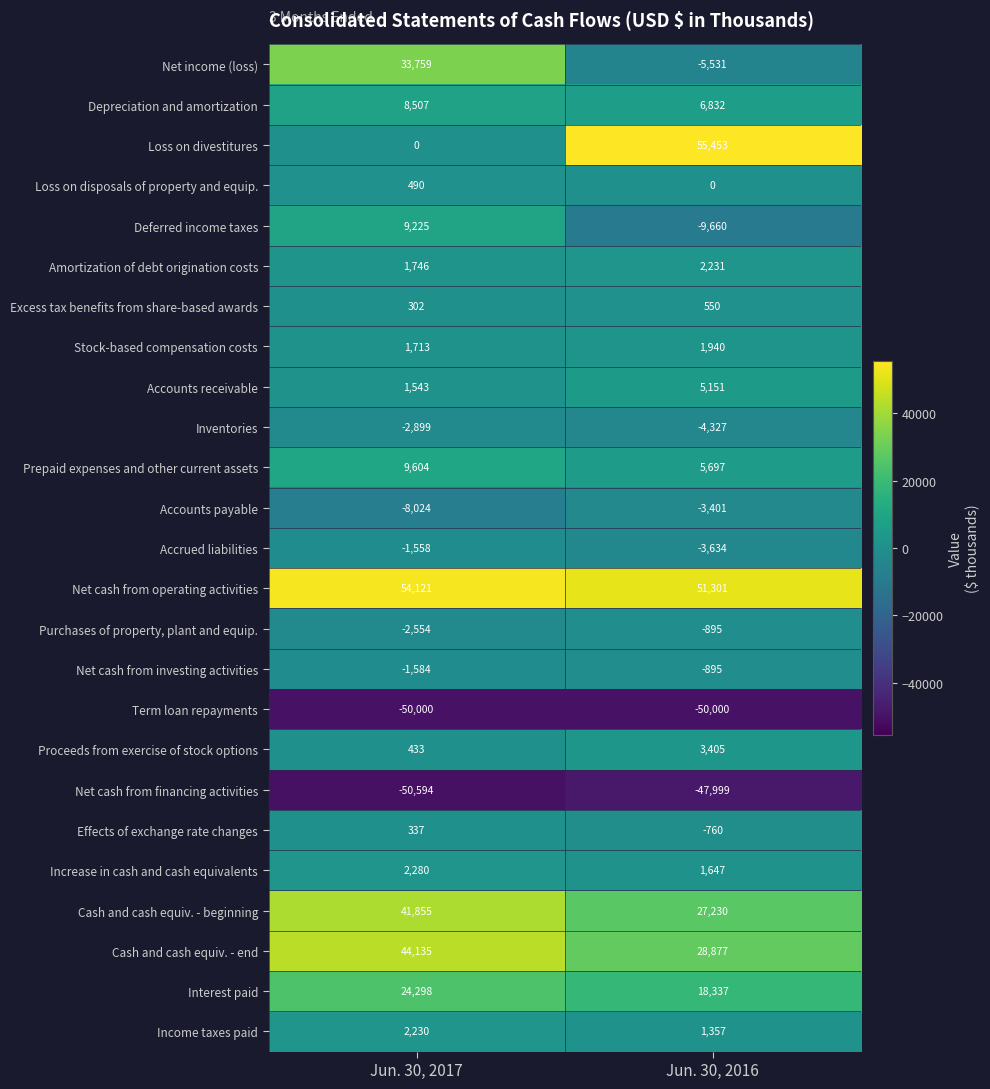

The Loss on disposals of property and equip. series shows -207 at Jun. 30, 2016. True or false?

False